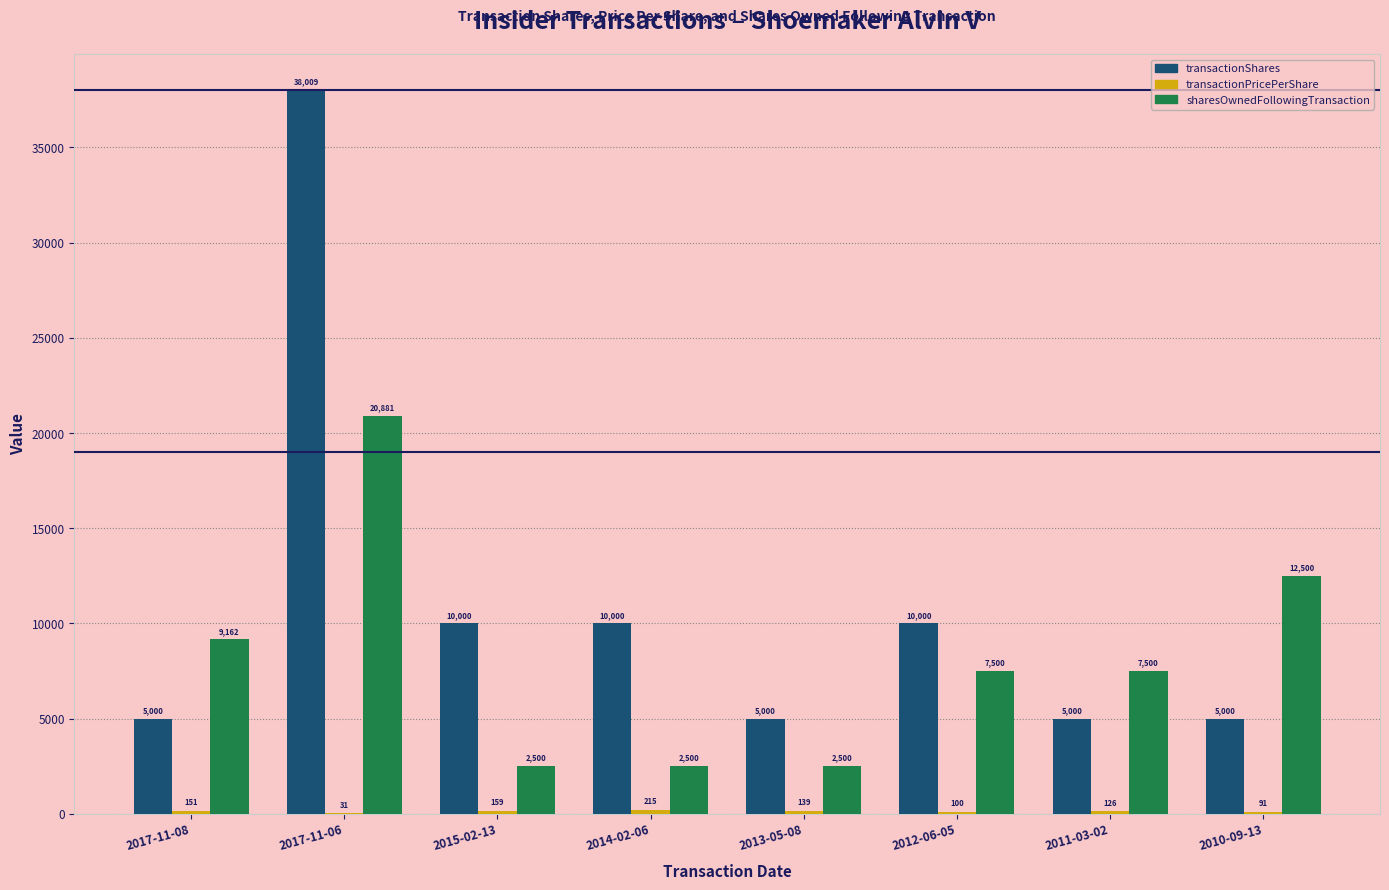

What is the greatest value displayed?

38009.0